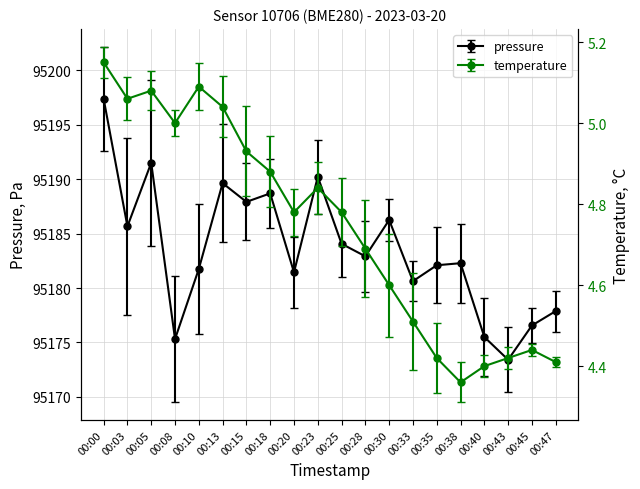

Which series has the largest total across all categories?

pressure